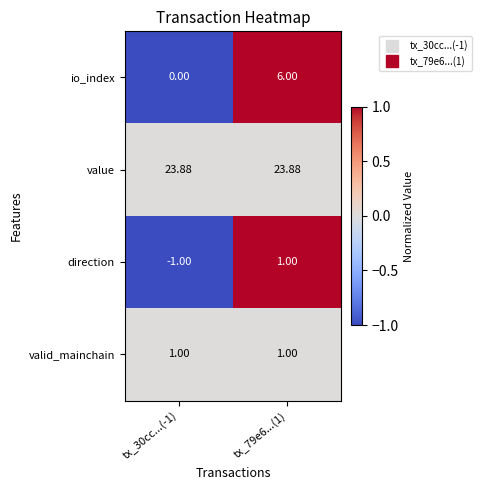

Which label corresponds to the smallest value in the chart?

tx_30cc...(-1)